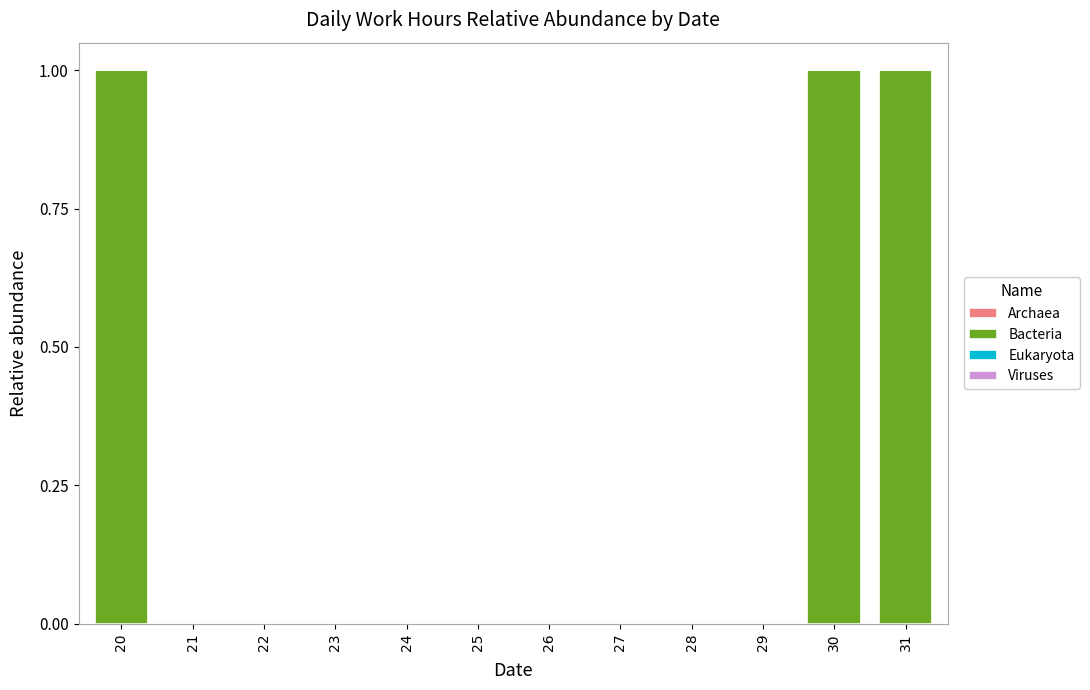

Reading right to left, list all the values displayed in this chart.

31=1	30=1	29=0	28=0	27=0	26=0	25=0	24=0	23=0	22=0	21=0	20=1